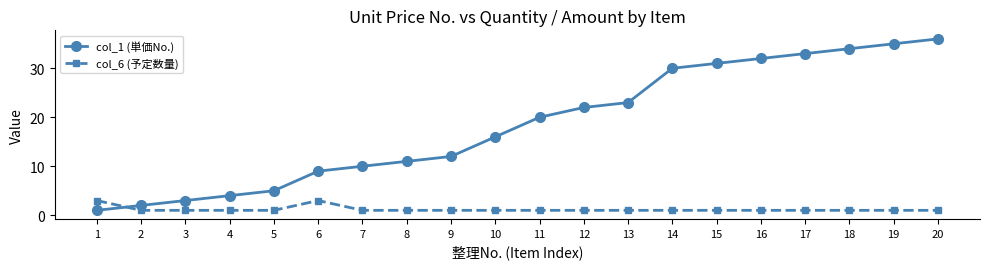

What value does the col_6 (予定数量) series have at 17?

1